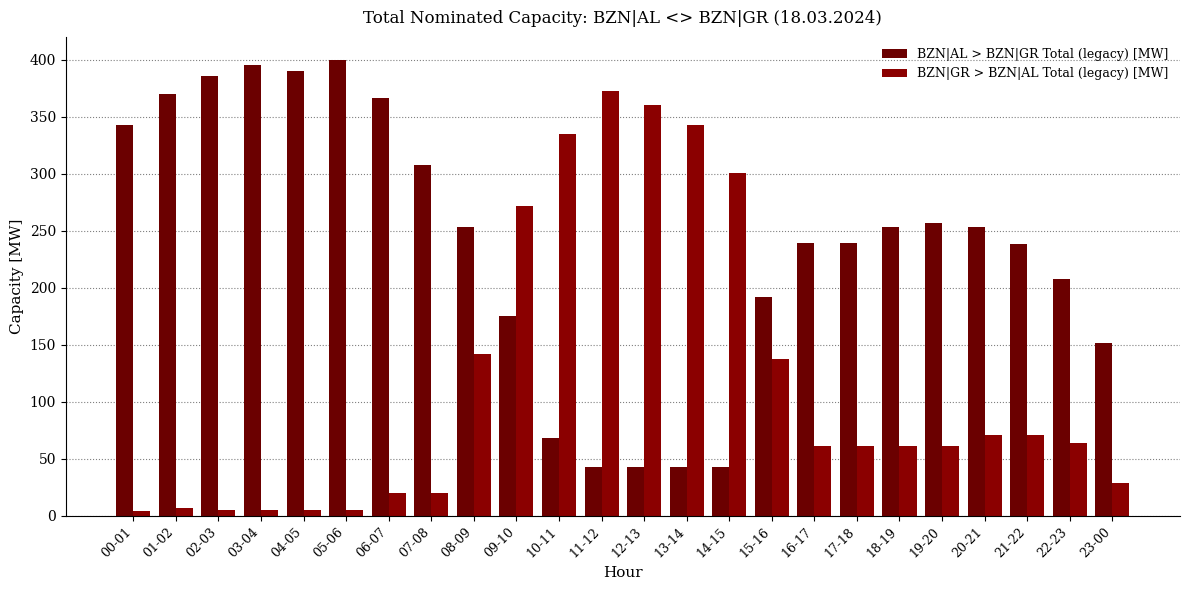

Count the number of data series in this chart.

2